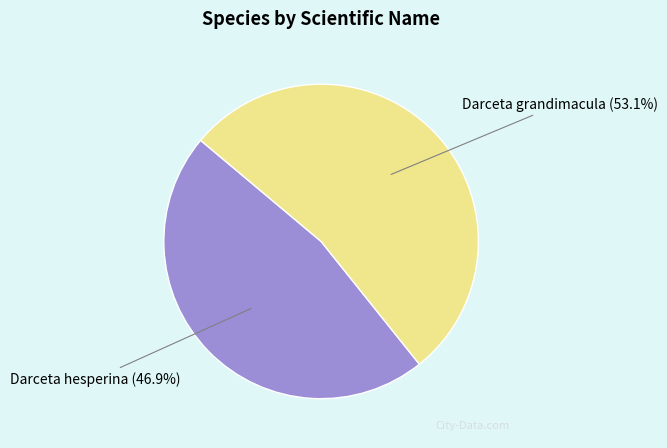

Is Darceta hesperina the majority of the pie?

No